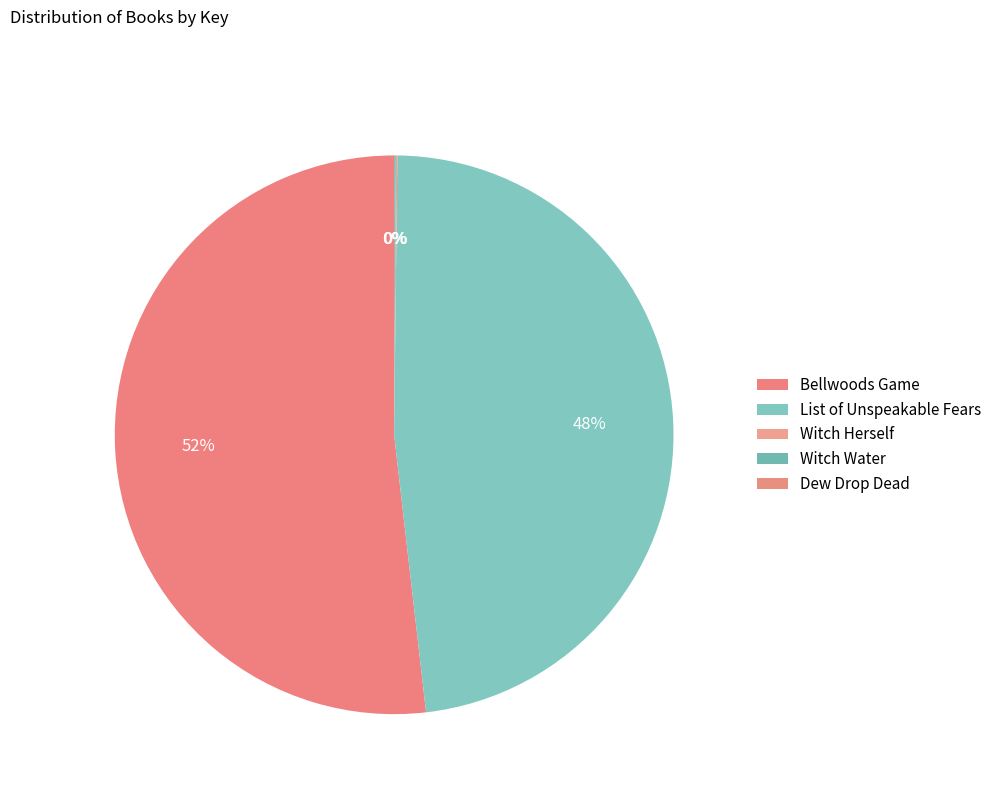

Do Bellwoods Game and Dew Drop Dead together represent more than half of the pie?

Yes